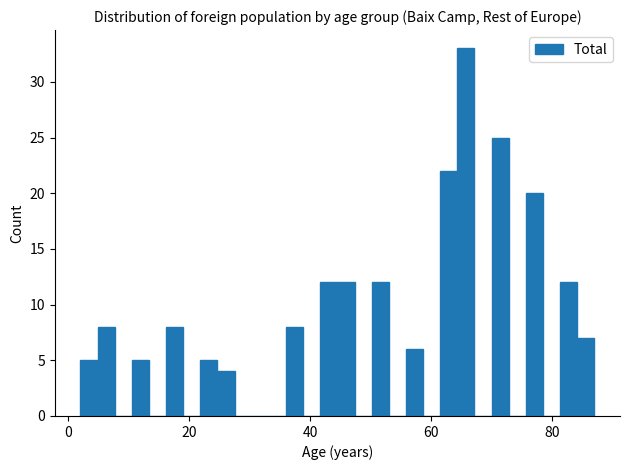

Read against the x-axis, roughly where is the centre of the tallest bar?

66